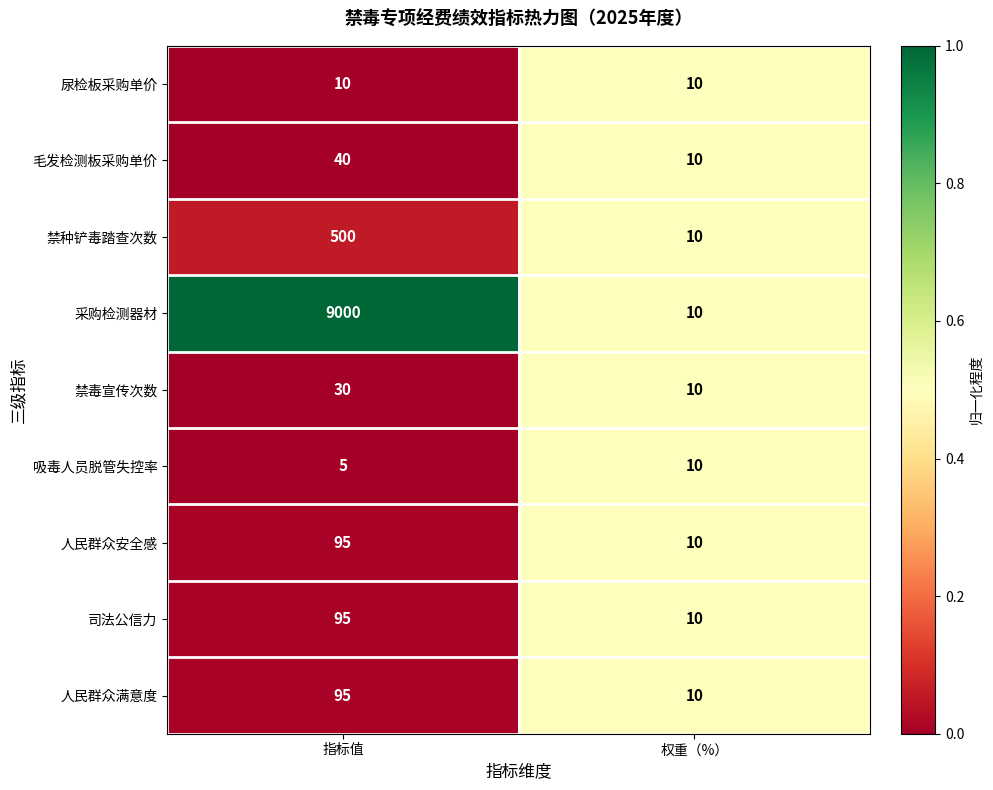

Which series has the largest range (max minus min)?

采购检测器材